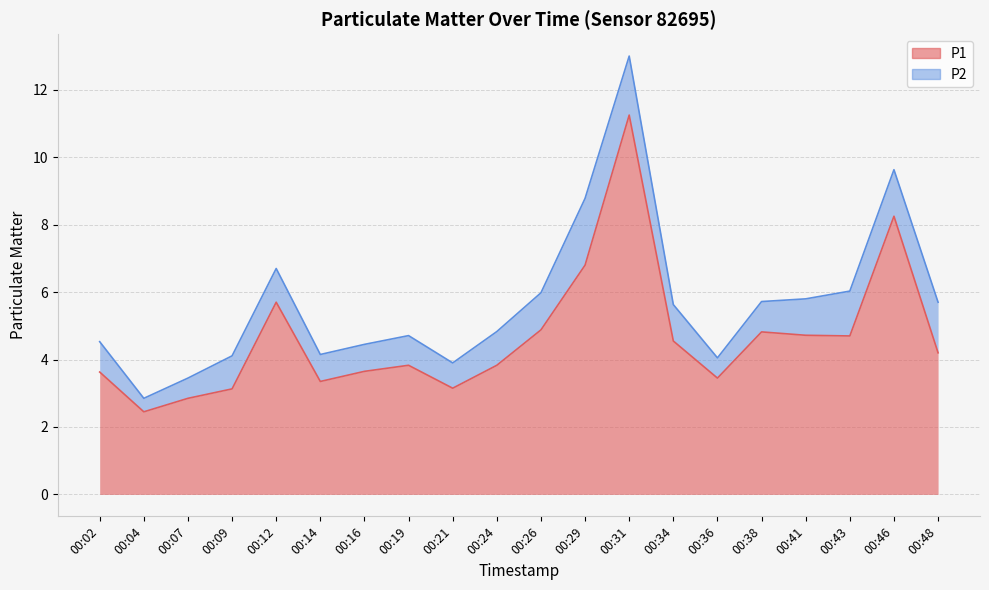

The chart shows a value of 1.2 at 00:07. True or false?

False